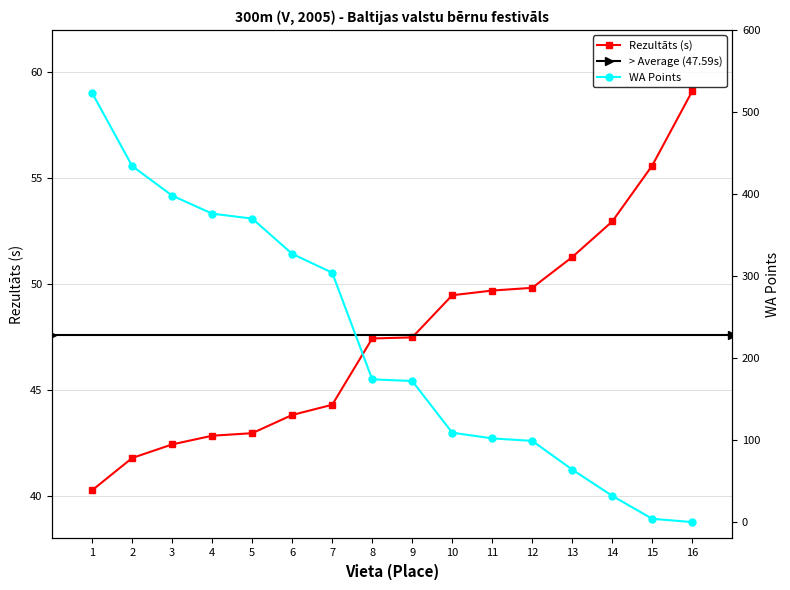

Reading left to right, transcribe all the data shown in this chart.

Rezultāts: 40.3	41.8	42.4	42.9	43.0	43.8	44.3	47.4	47.5	49.5	49.7	49.8	51.3	53.0	55.6	59.1
WA: 523.0	434.0	398.0	376.0	370.0	327.0	304.0	174.0	172.0	109.0	102.0	99.0	64.0	32.0	4.0	0.0